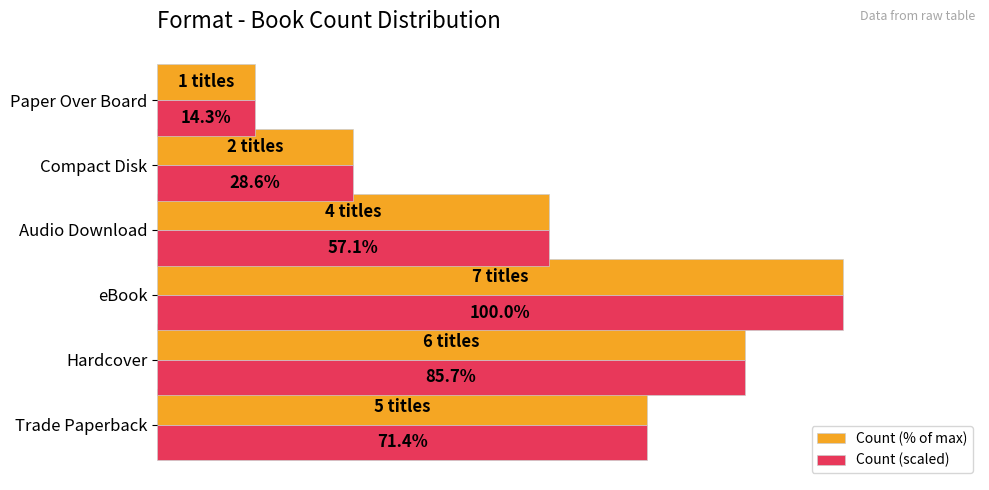

List the labels in order of Count (scaled) value, largest first.

eBook, Hardcover, Trade Paperback, Audio Download, Compact Disk, Paper Over Board